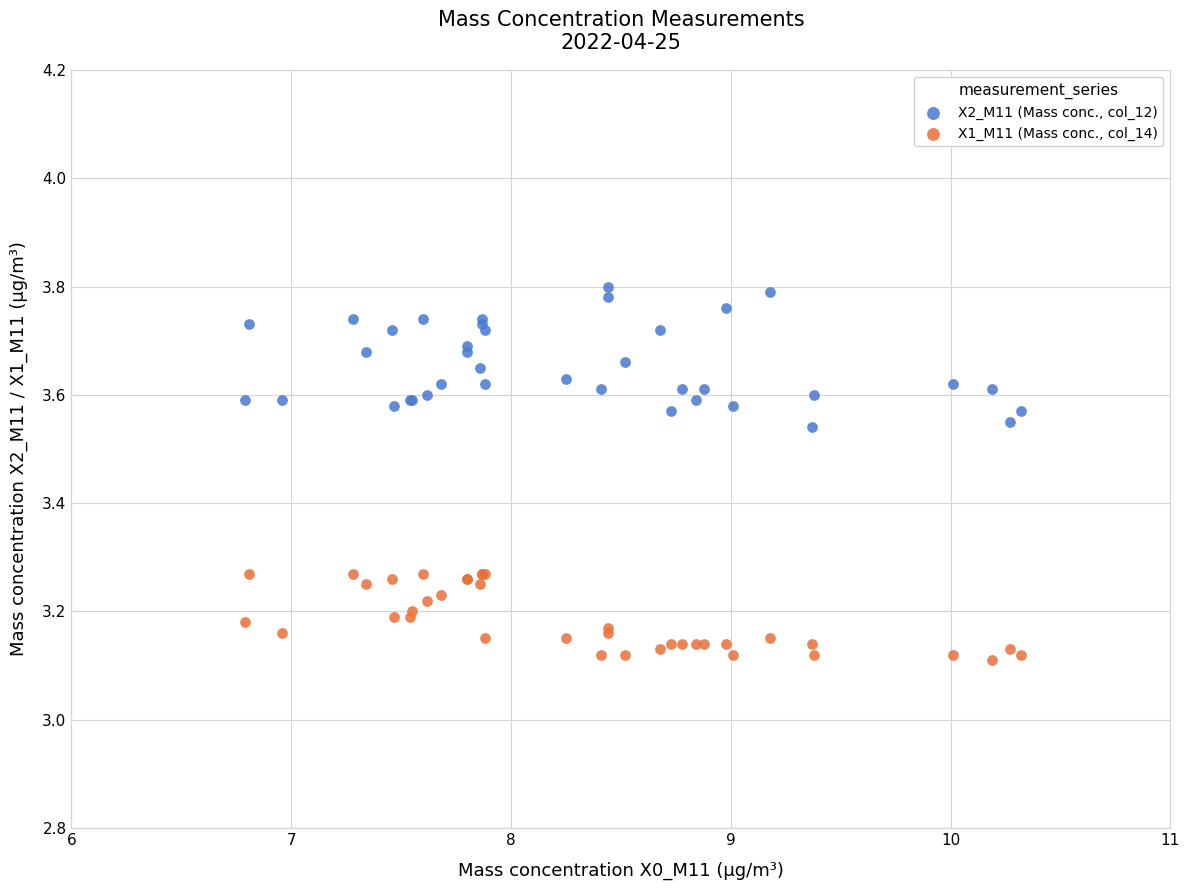

Which series reaches the minimum Y coordinate?

X1_M11 (Mass conc., col_14)